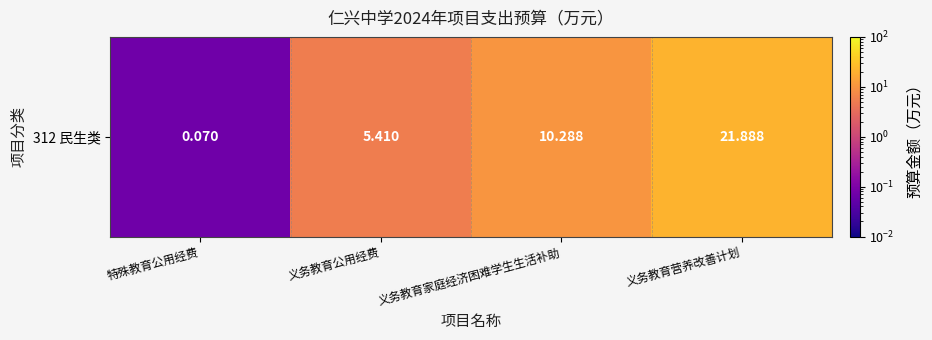

Reading left to right, what are all the values shown in this chart?

0.1	5.4	10.3	21.9